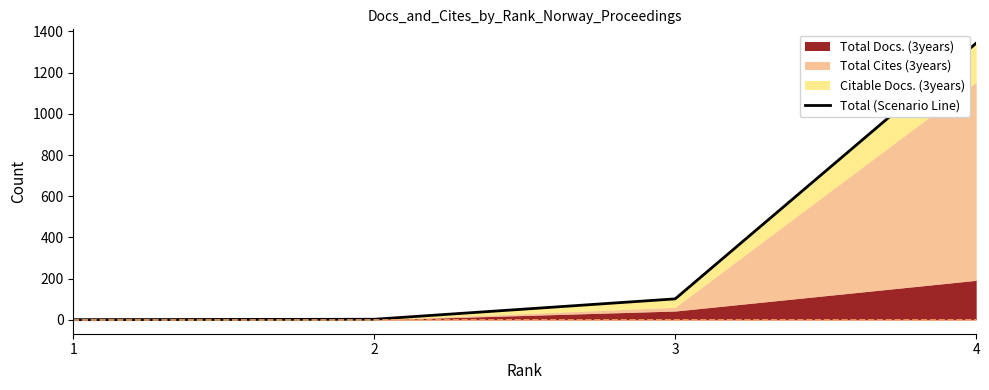

Between 2 and 3, which is larger?

3